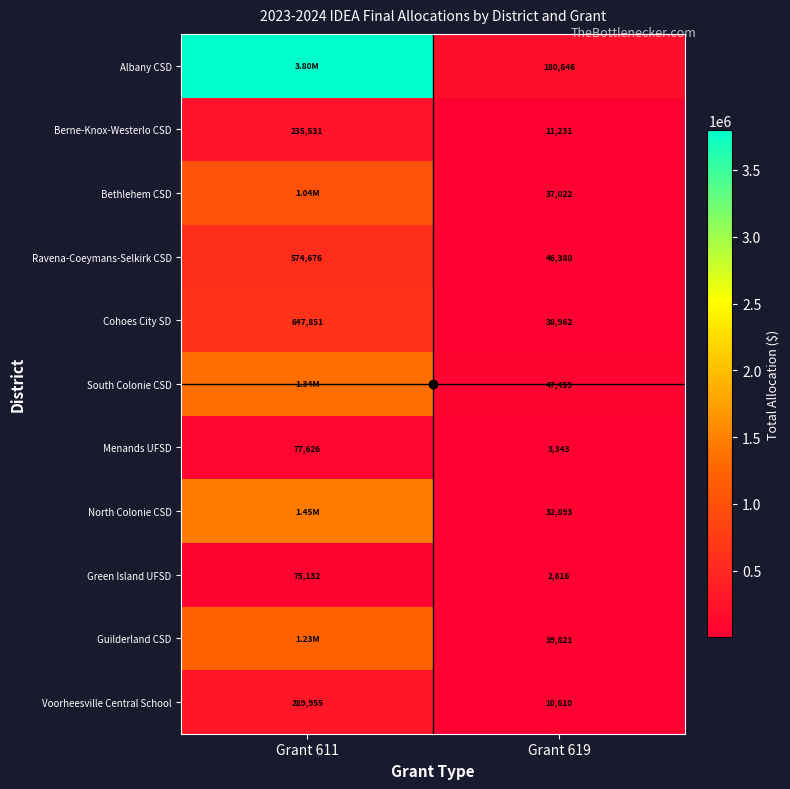

Rank the categories by Menands UFSD value from lowest to highest.

Grant 619, Grant 611